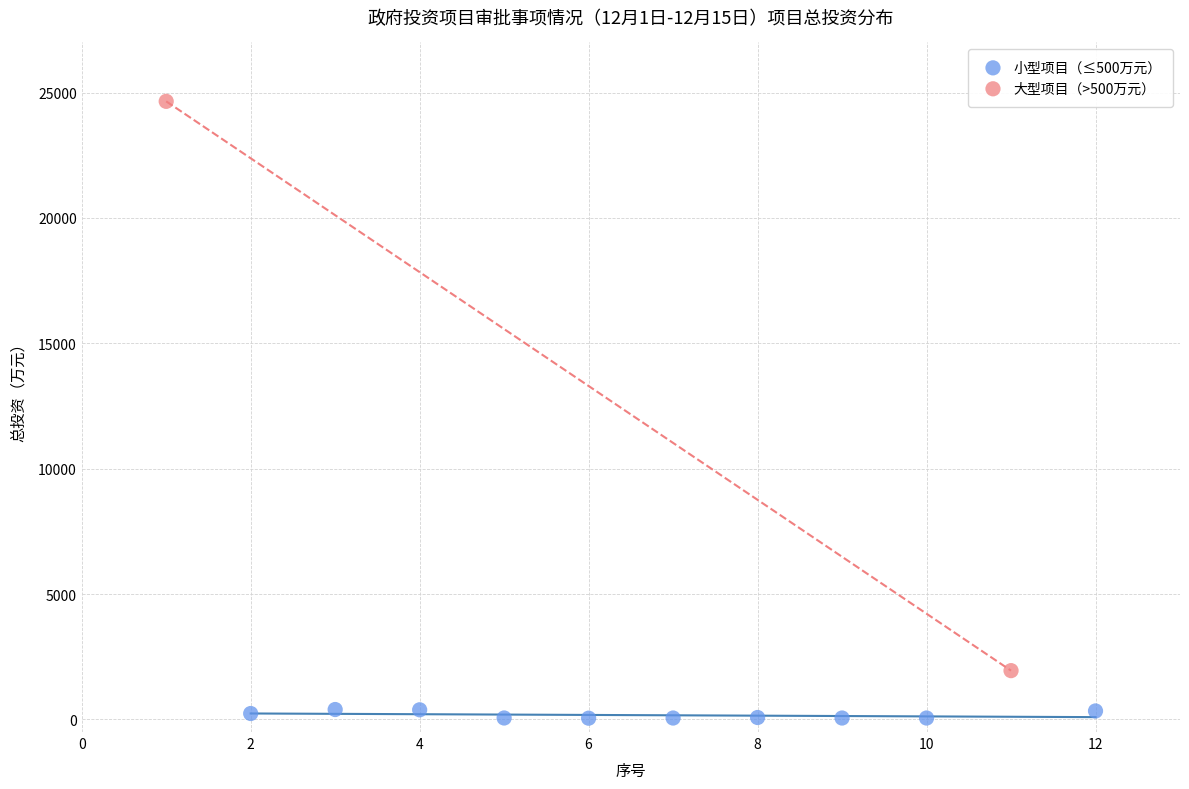

Which series has the largest Y range (max minus min)?

大型项目（>500万元）